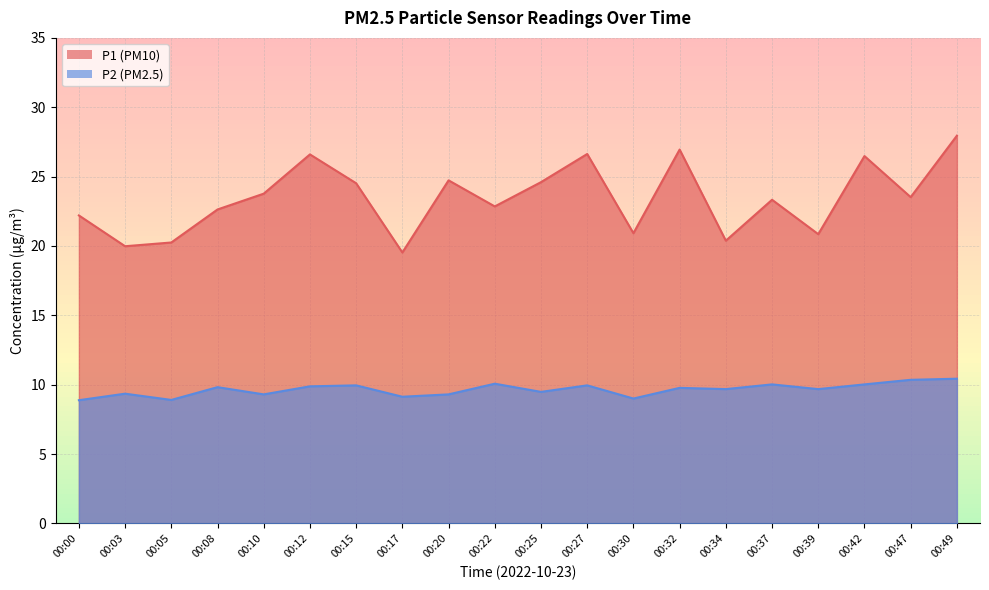

What is the sum of the P1 values at 00:42 and 00:25?

51.1